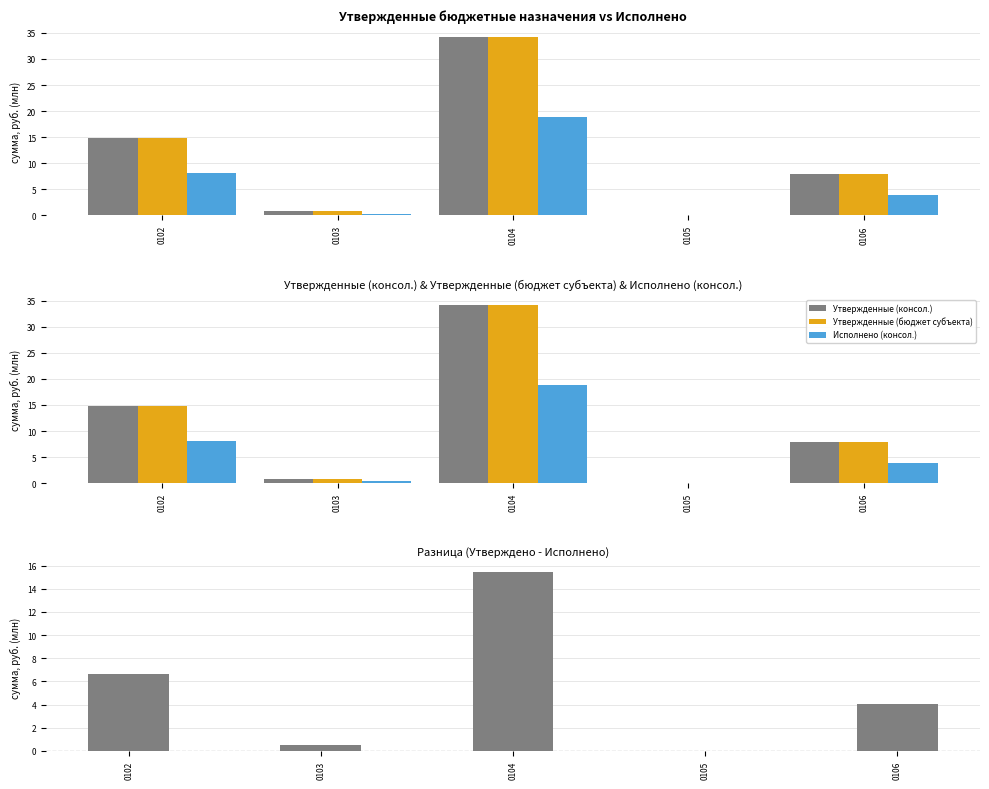

What are all the series names shown in the legend?

Утвержденные (консол.), Утвержденные (бюджет субъекта), Исполнено (консол.), Разница (Утверждено − Исполнено)